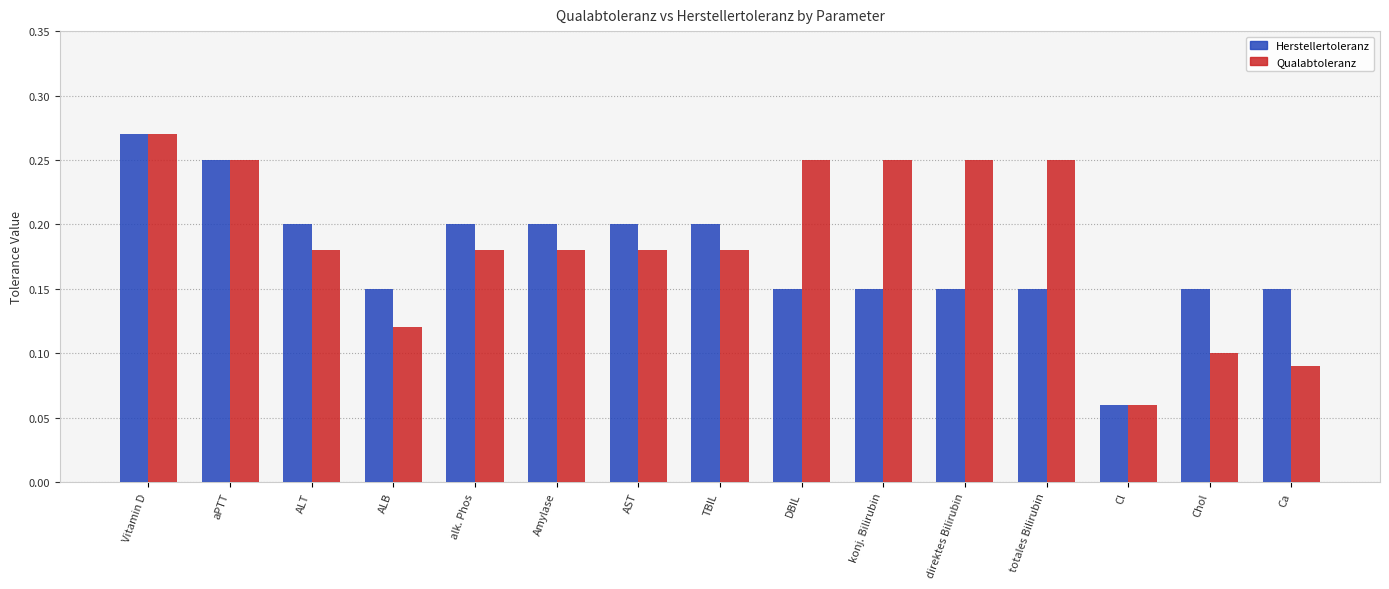

What is the sum of all Herstellertoleranz values?

2.6